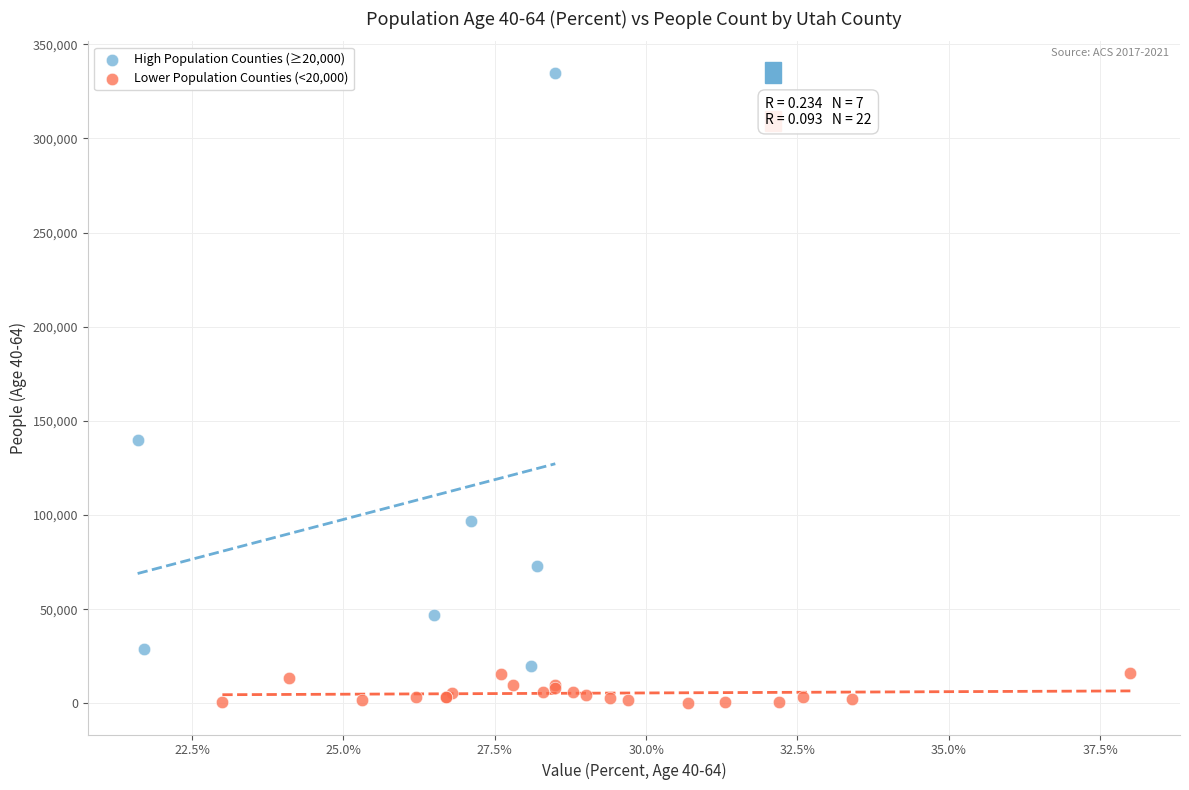

Which series has the widest spread of Y values?

High Population Counties (≥20,000)